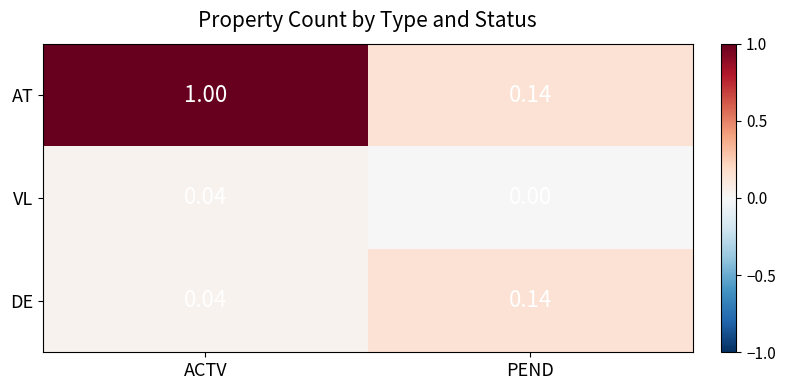

How many distinct data groups are displayed?

3